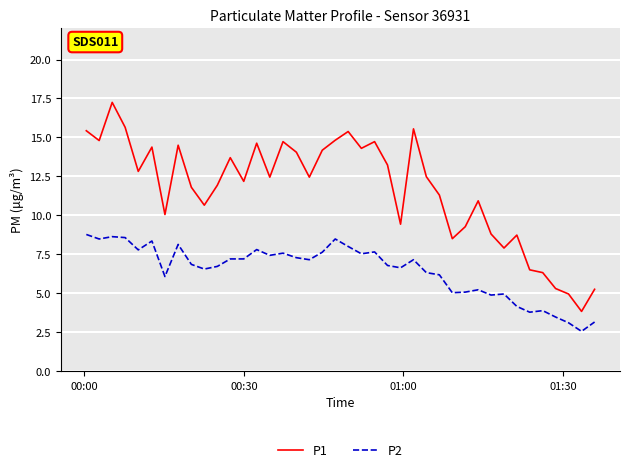

Which series has the largest total across all categories?

P1